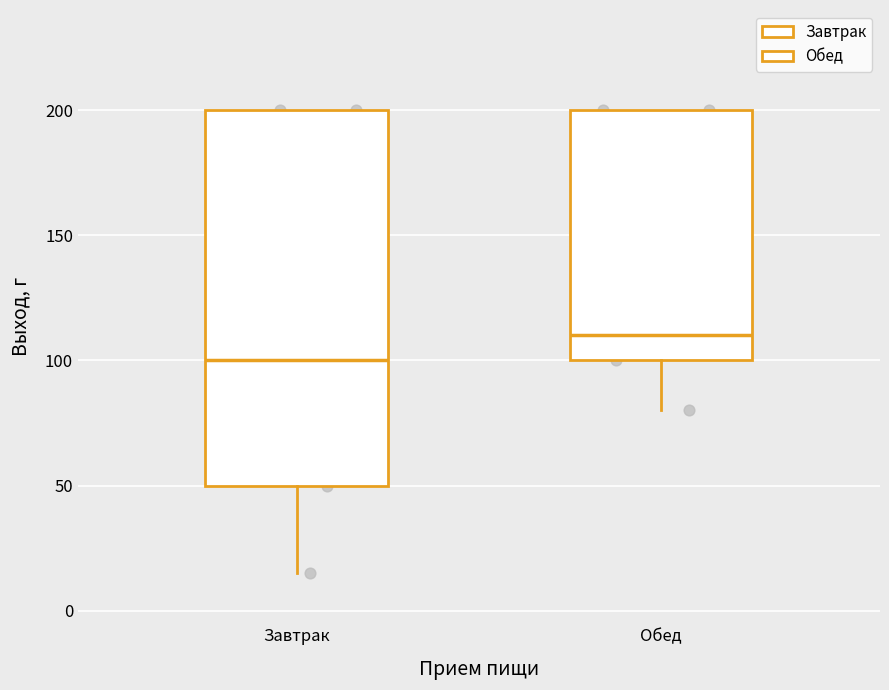

Which box has the lowest median line?

Завтрак